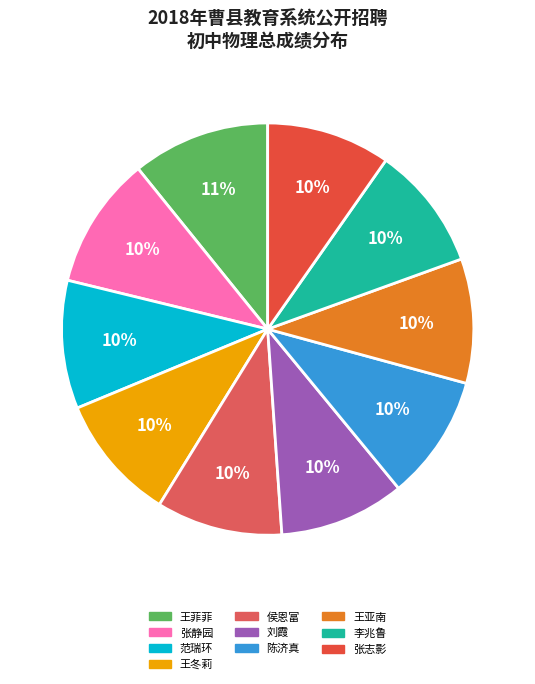

Does 王亚南 account for over 50% of the chart?

No